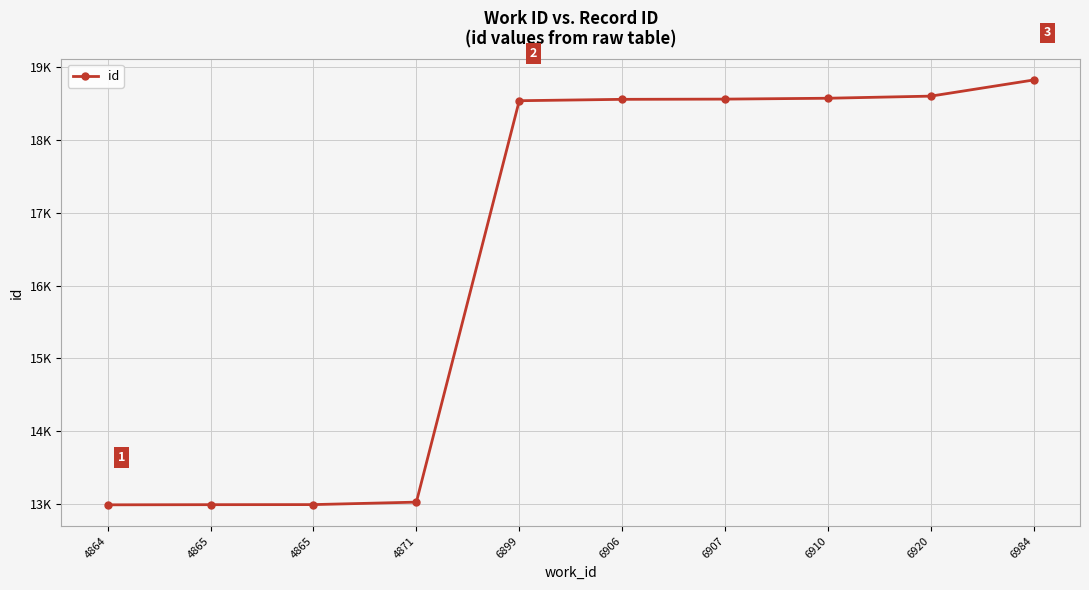

At which label does the data first exceed 18558?

6907